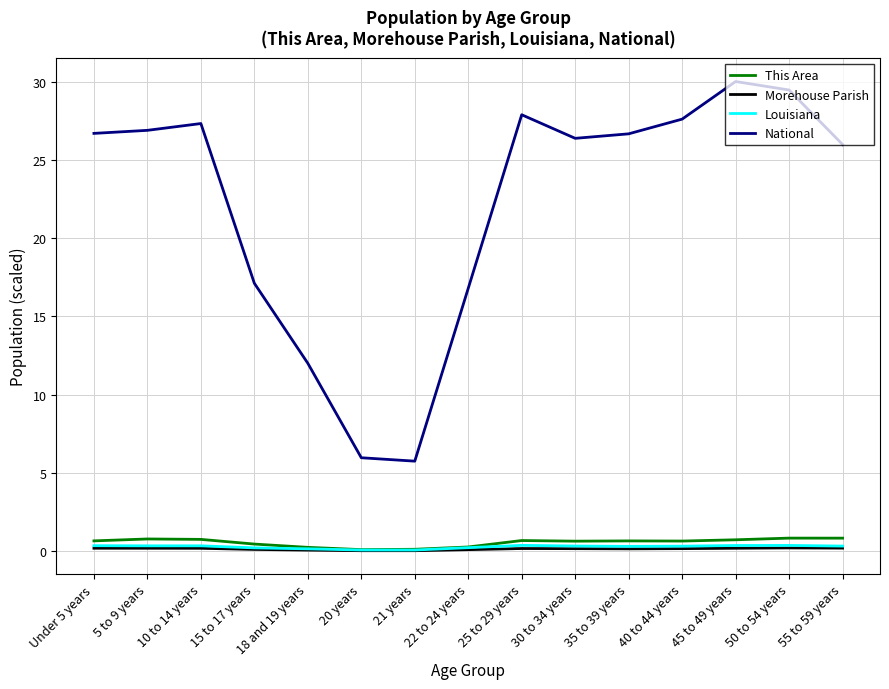

Which series has the largest range (max minus min)?

National